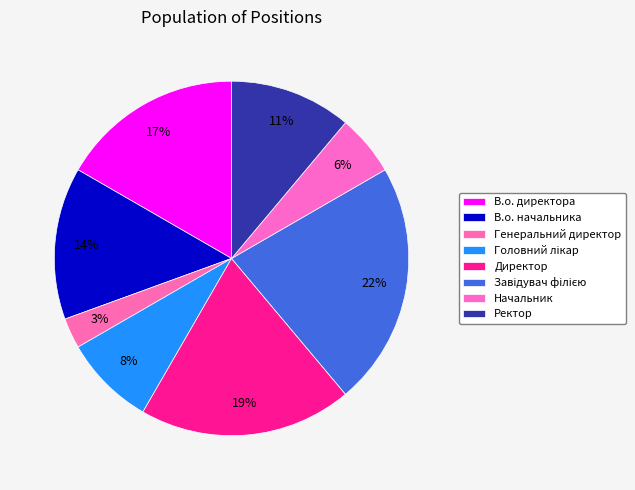

What is the ratio of the value at Генеральний директор to the value at В.о. начальника?

0.2